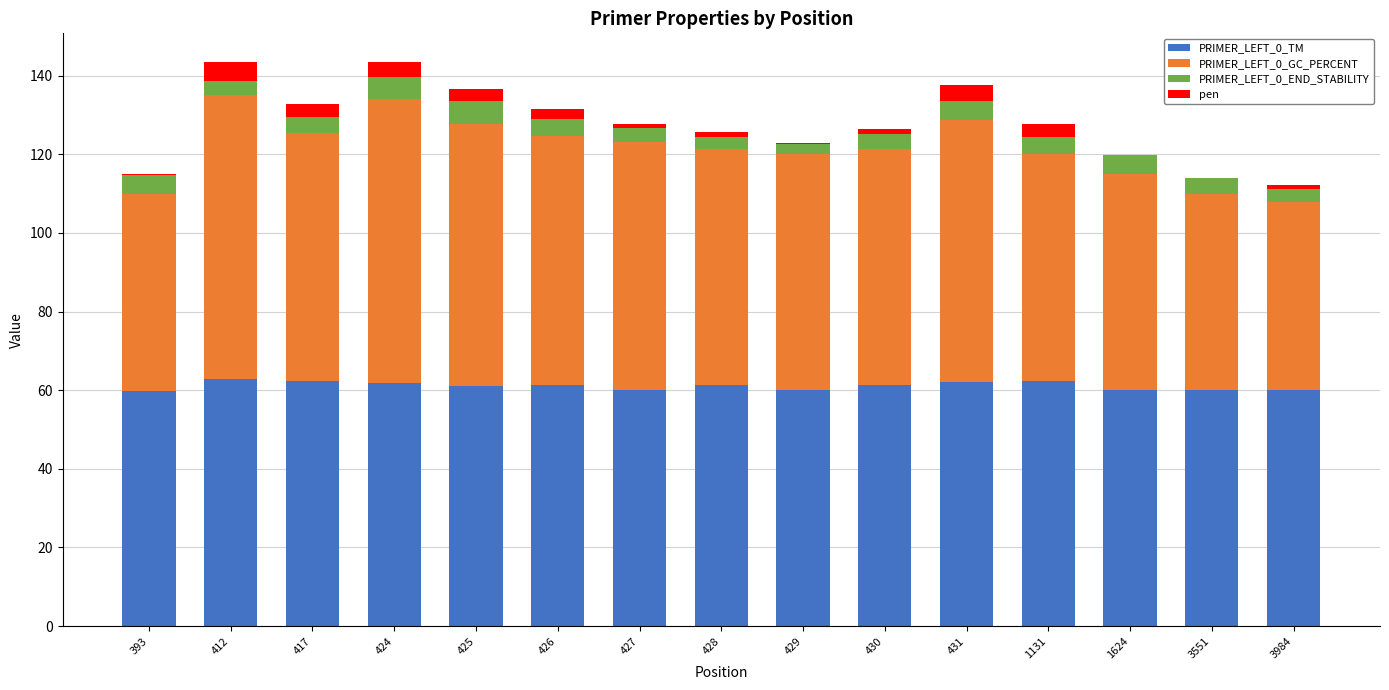

At which label does PRIMER_LEFT_0_TM first exceed 61?

412